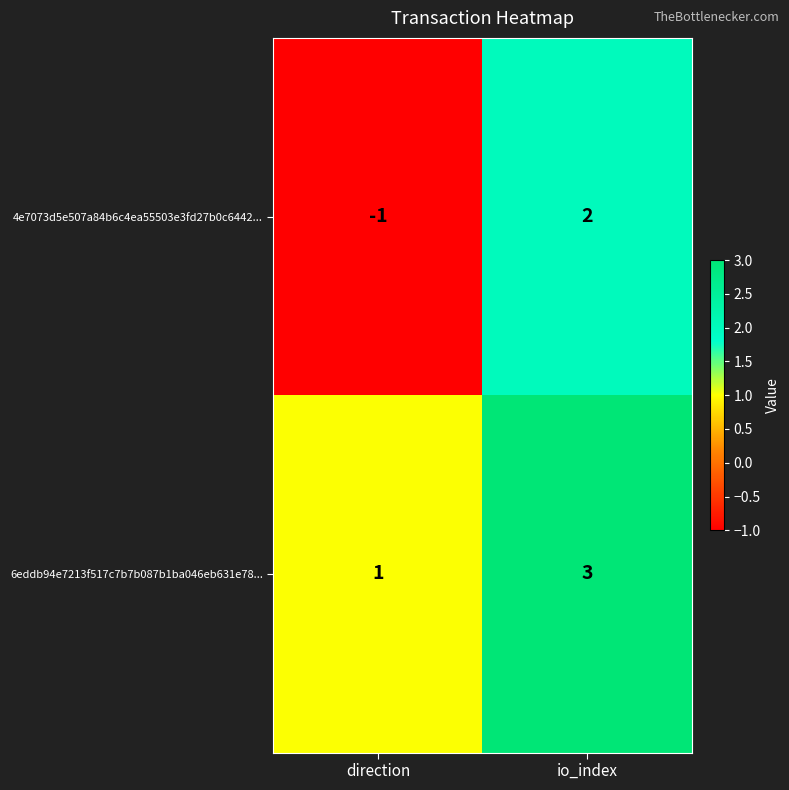

What is the difference between the 4e7073d5e507a84b6c4ea55503e3fd27b0c6442... values at io_index and direction?

3